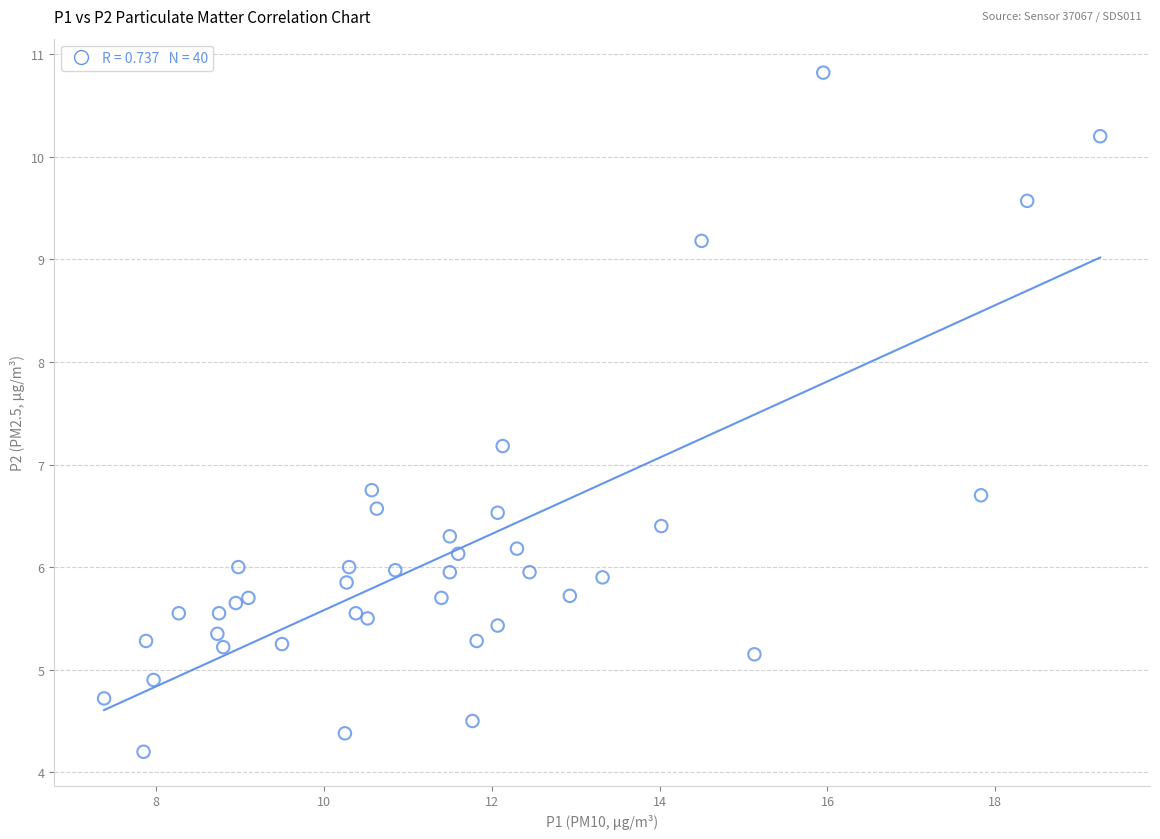

What is the range of X values (max minus min)?

11.9